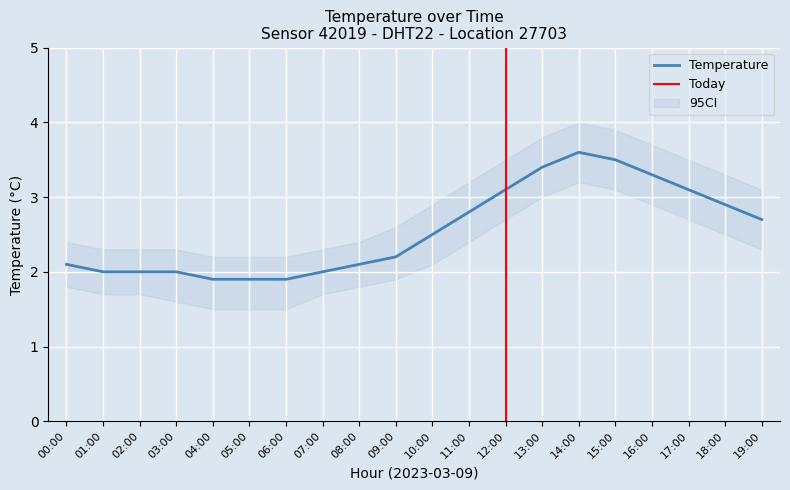

Count the number of data series in this chart.

1